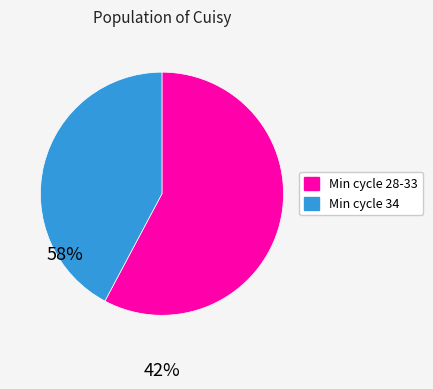

Is there any slice that represents more than half of the pie?

Yes